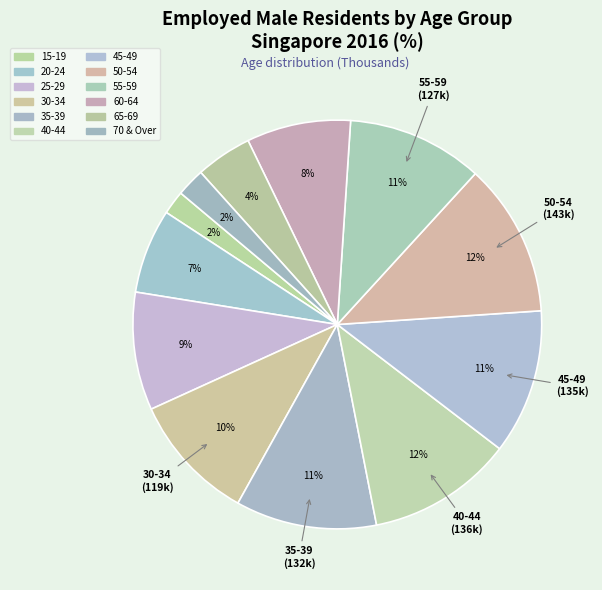

Rank the categories by value from lowest to highest.

15-19, 70 & Over, 65-69, 20-24, 60-64, 25-29, 30-34, 55-59, 35-39, 45-49, 40-44, 50-54